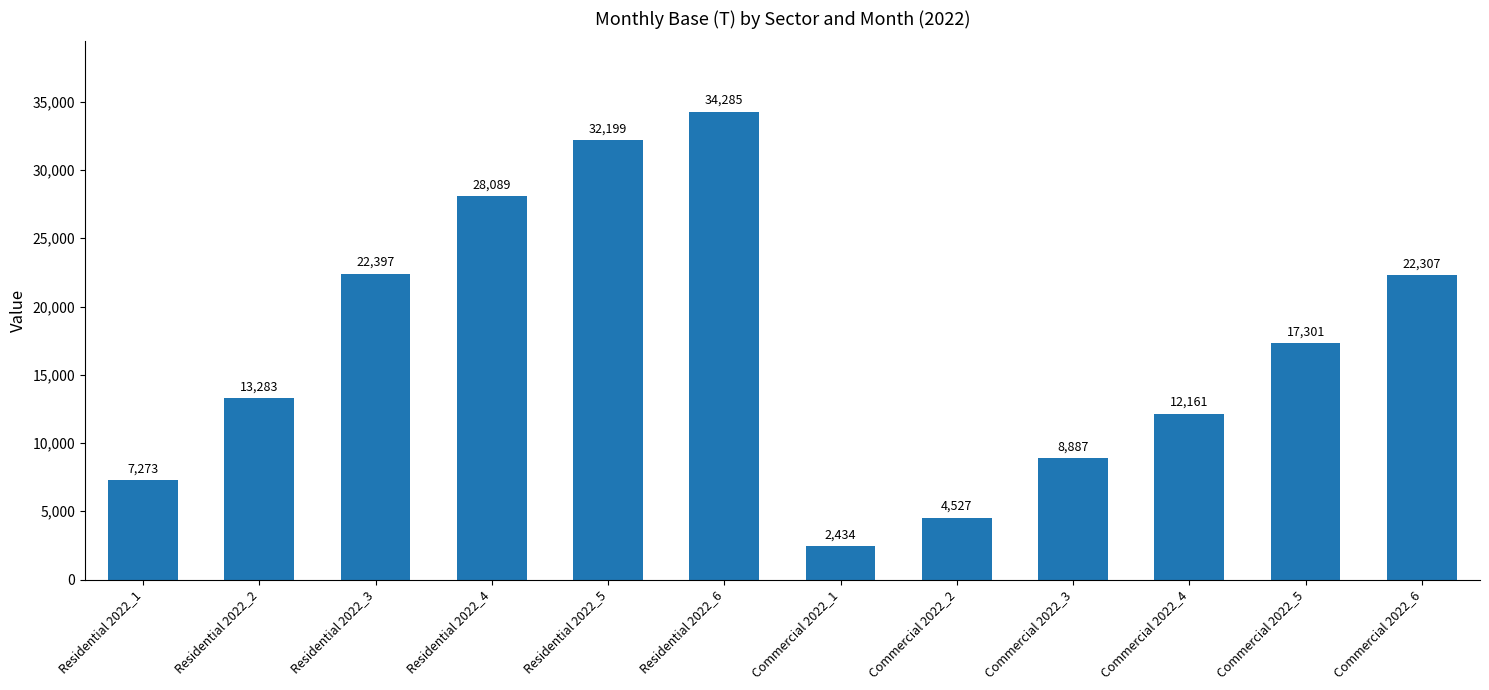

What is the label of the 3rd bar from the left?

Residential 2022_3